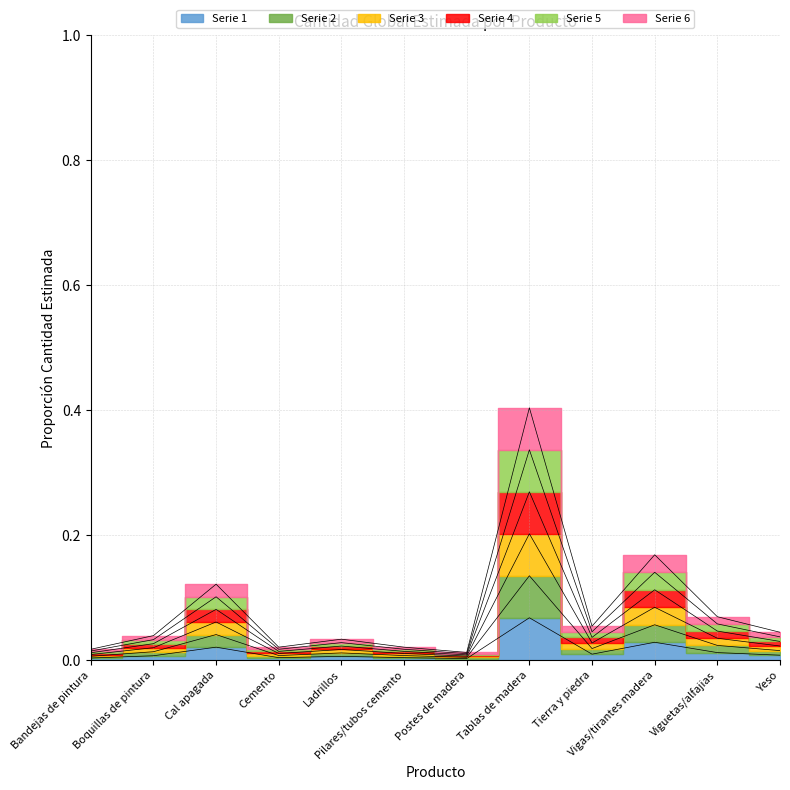

How many points are higher than both their immediate neighbors (excluding endpoints)?

4